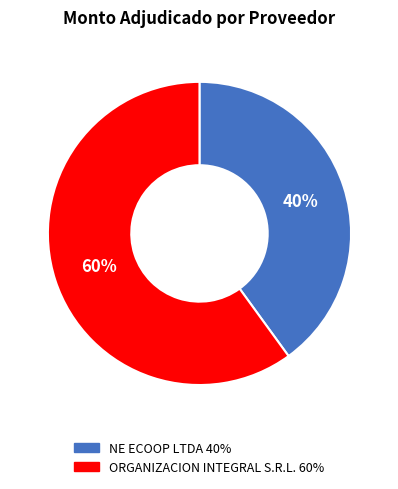

Count the number of slices in the pie.

2